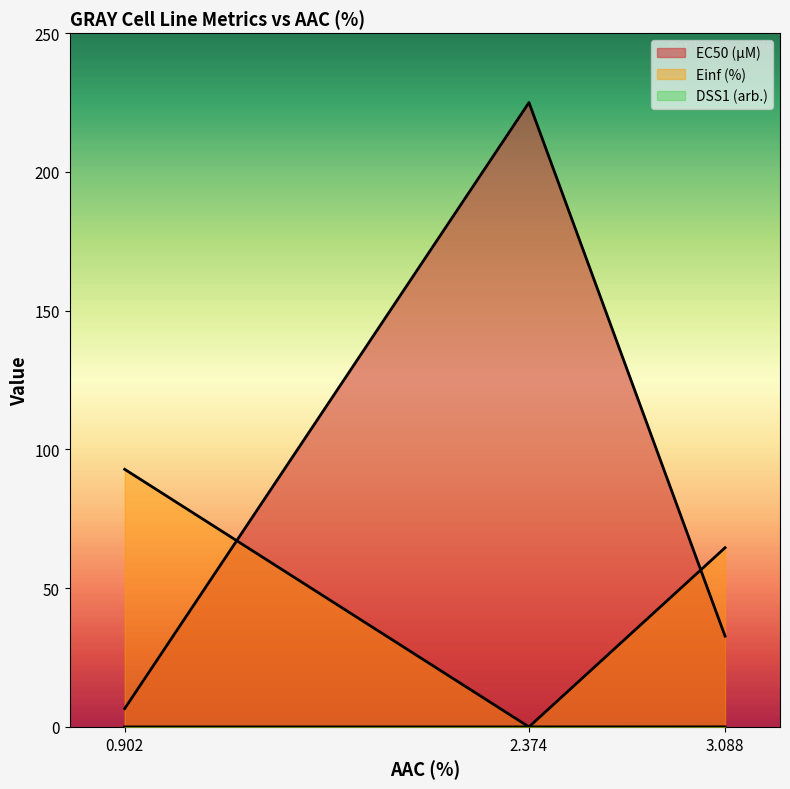

Between 0.902 and 2.374, which series saw the biggest shift?

EC50 (µM)